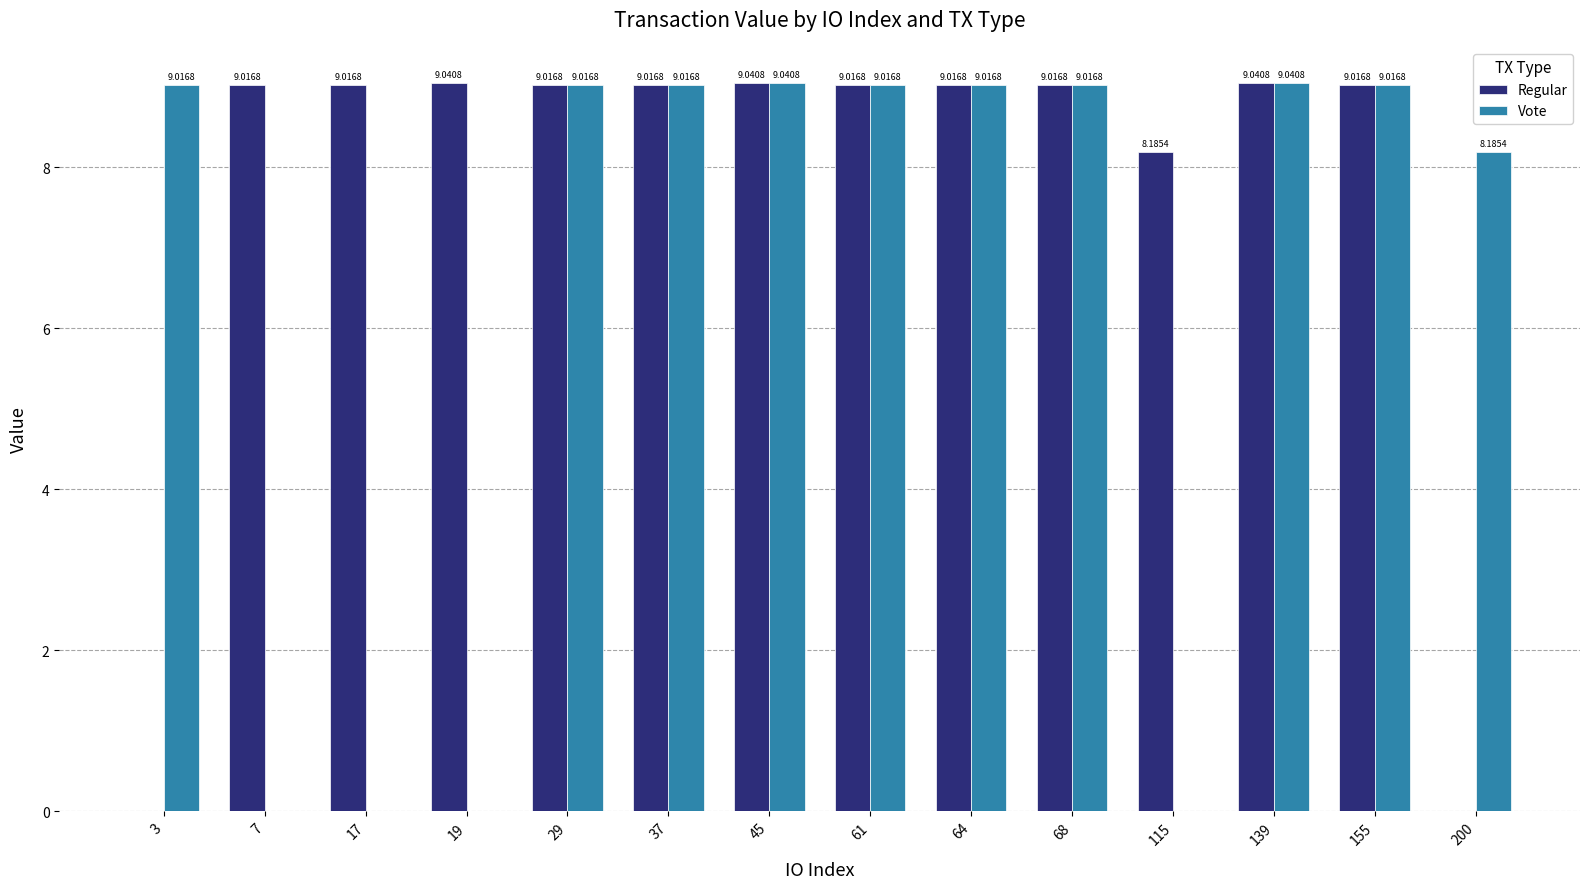

Are the bars horizontal?

No